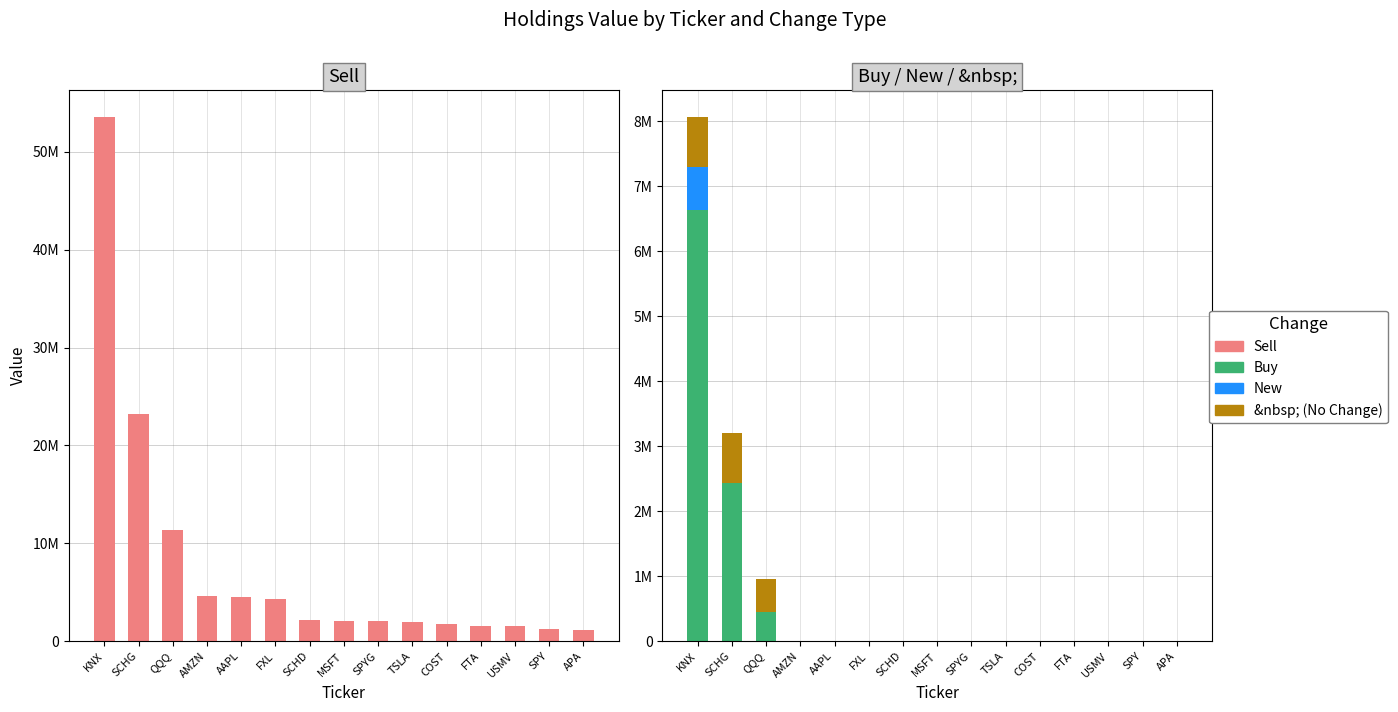

What is the maximum value for Buy?

6639770